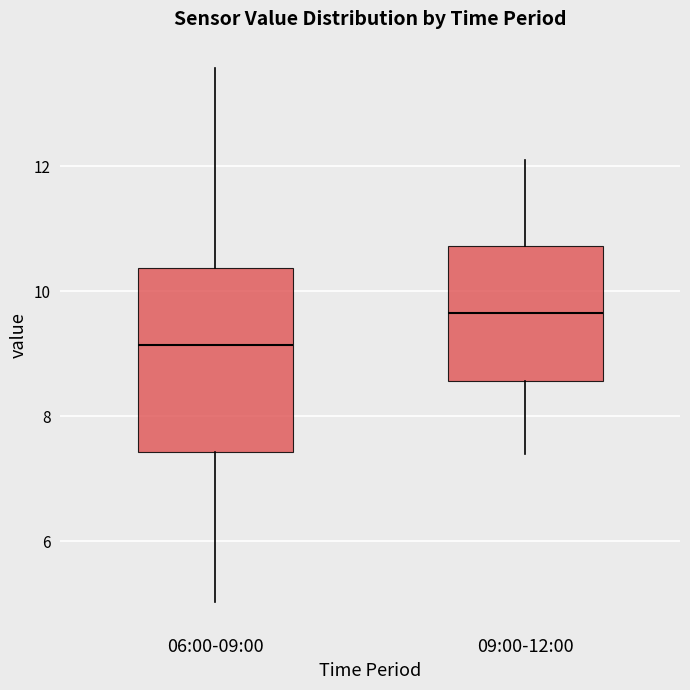

Reading left to right, transcribe this box plot: for each box, give where its median line is, the range the box spans, and where its two whiskers end, as read against the y-axis. The values are not printed on the chart, so give them approximately, as read against the axis.

06:00-09:00: median 9.2, box 7.4 to 10.4, whiskers 5.0 to 13.6
09:00-12:00: median 9.6, box 8.6 to 10.8, whiskers 7.4 to 12.2